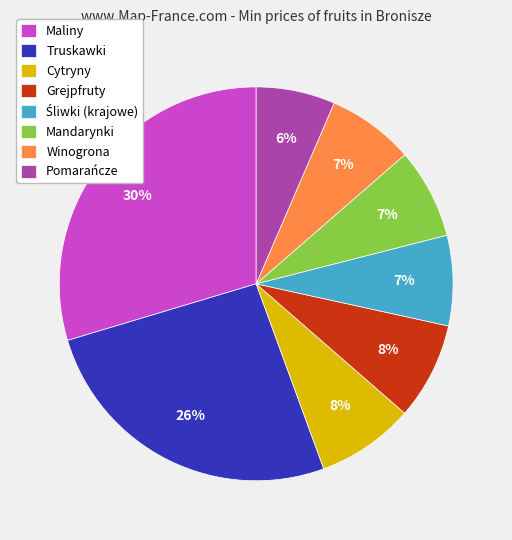

What percentage is the Grejpfruty slice, to the nearest percent?

8%